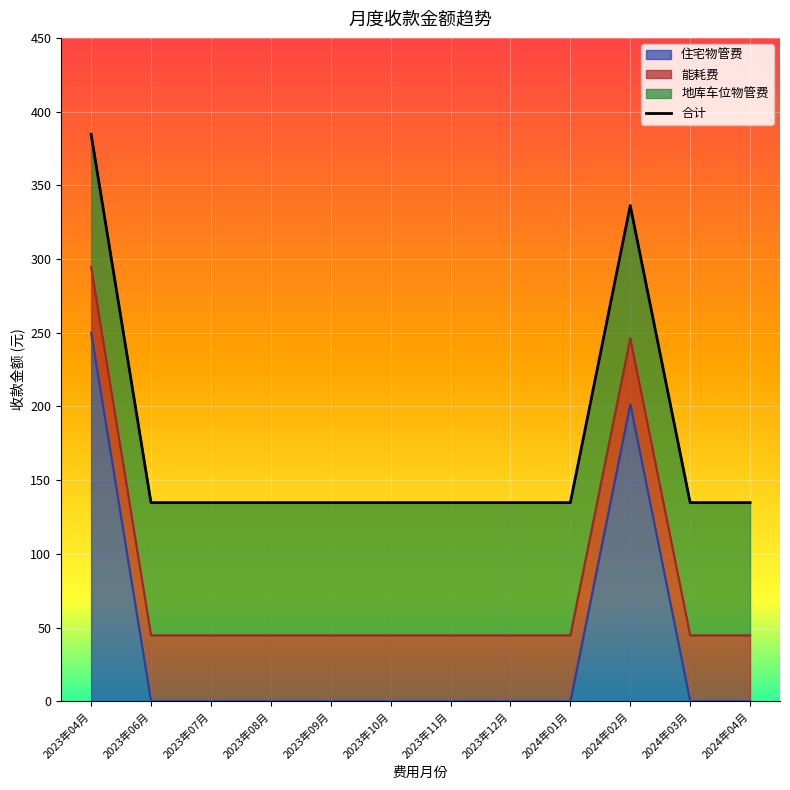

True or false: there are more than 2 points higher than both neighbors.

False